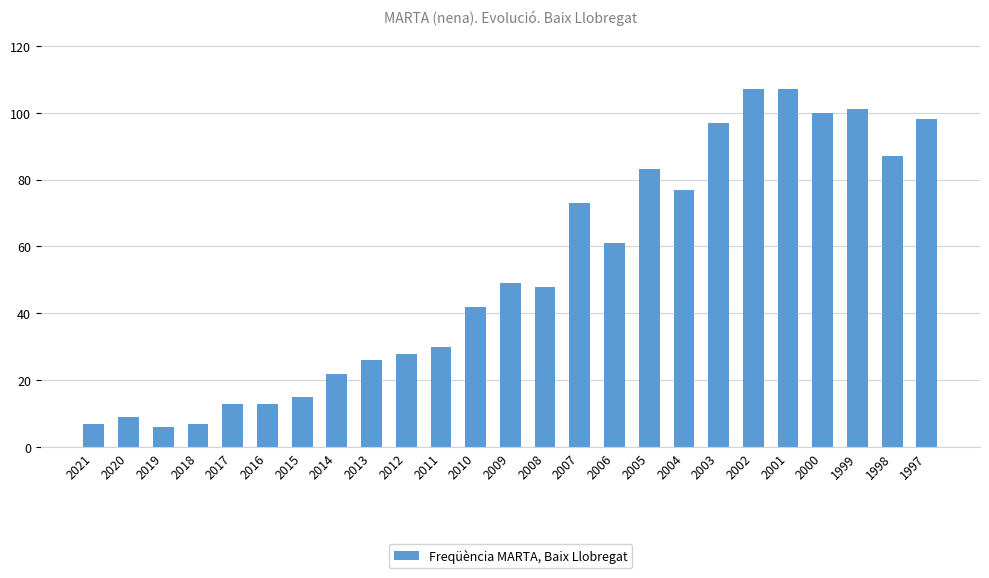

Is it true that the value at 2005 is 21?

False